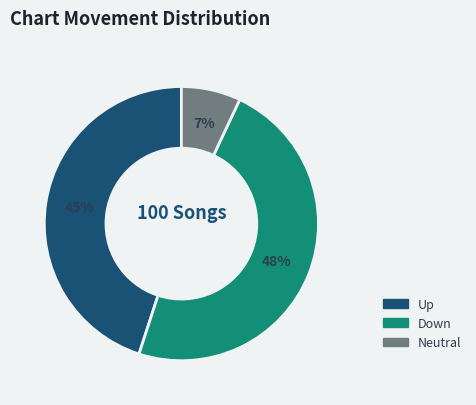

Is there any slice that represents more than half of the pie?

No